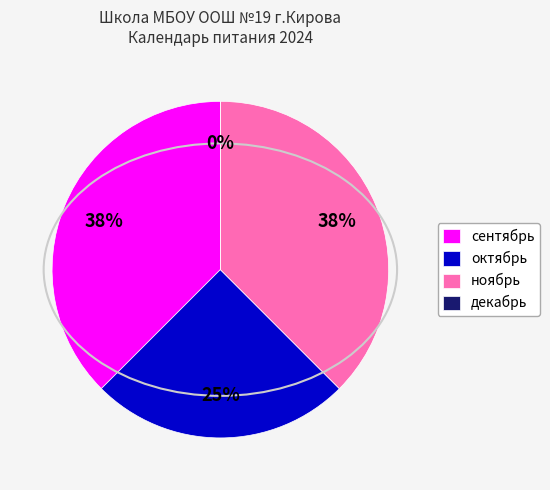

What is the smallest slice in the pie chart?

декабрь